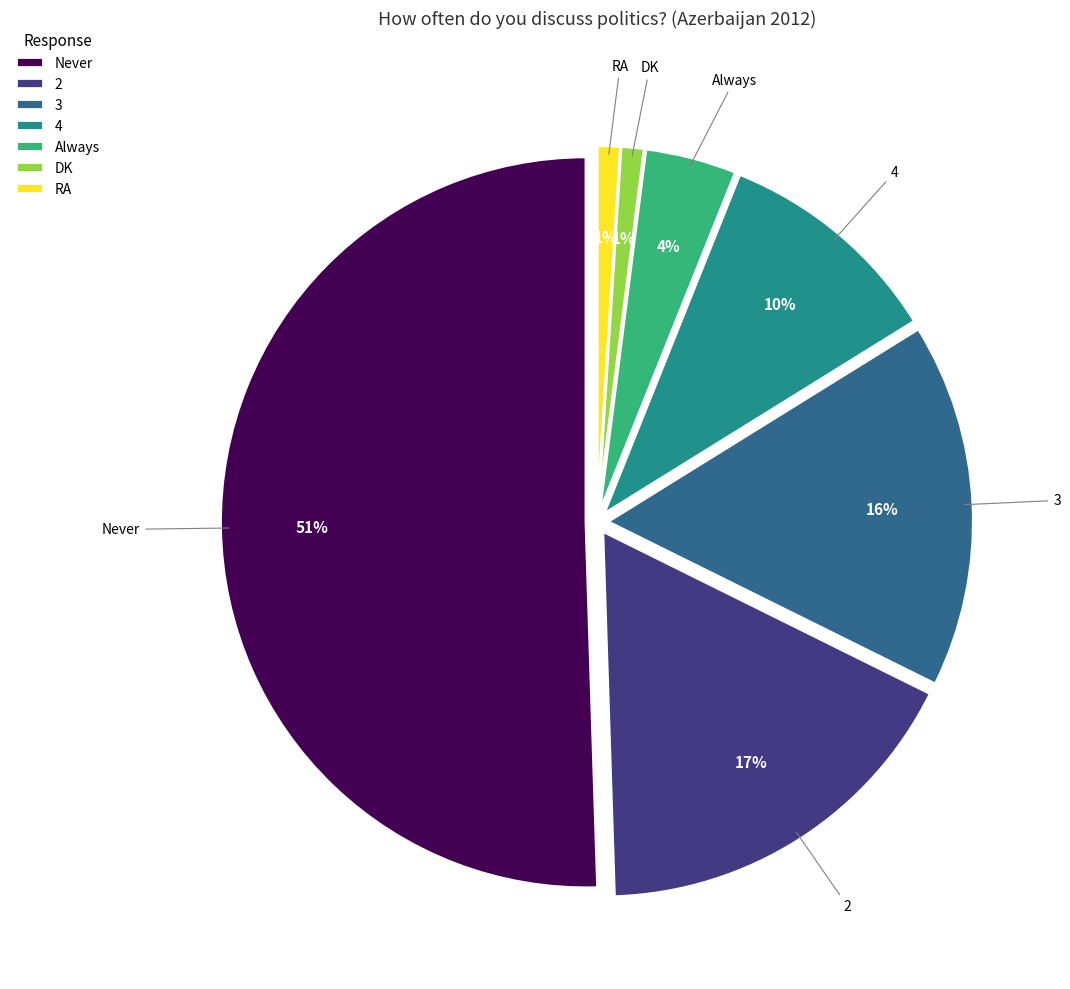

Which slice is the smallest?

DK